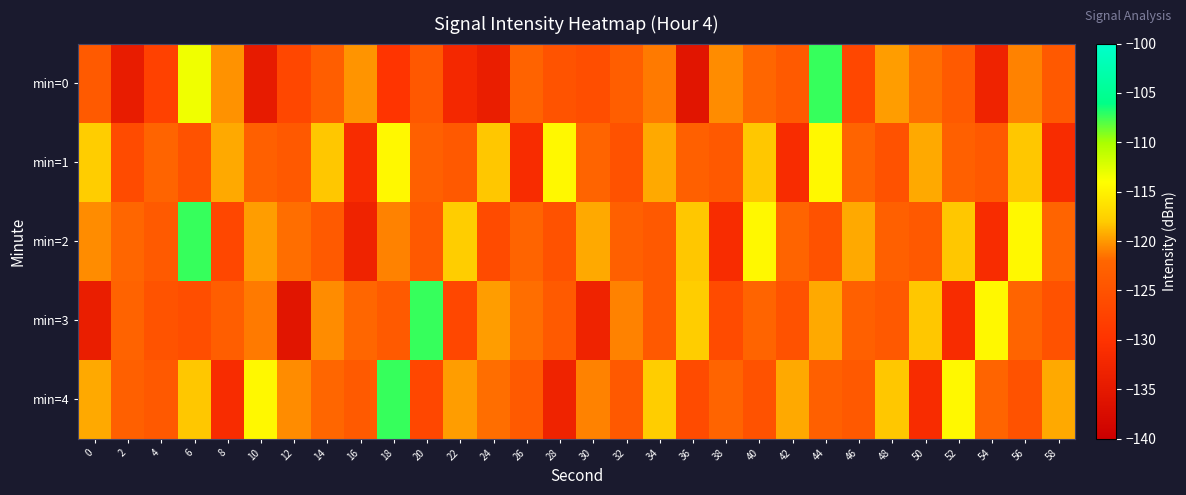

Reading left to right, transcribe all the data shown in this chart.

min=0: 0=-123.9	2=-134.4	4=-127.7	6=-113.3	8=-120.3	10=-134.6	12=-126.9	14=-123.2	16=-120.2	18=-129.7	20=-124.2	22=-132.0	24=-134.0	26=-122.4	28=-124.9	30=-125.7	32=-123.2	34=-121.2	36=-135.7	38=-120.5	40=-122.0	42=-123.9	44=-107.3	46=-126.9	48=-119.8	50=-121.7	52=-123.8	54=-132.9	56=-120.9	58=-123.9
min=1: 0=-117.9	2=-126.2	4=-122.3	6=-125.1	8=-119.4	10=-122.9	12=-123.9	14=-118.2	16=-131.3	18=-114.5	20=-122.9	22=-123.9	24=-118.2	26=-131.3	28=-114.5	30=-122.3	32=-125.1	34=-119.4	36=-122.9	38=-123.9	40=-118.2	42=-131.3	44=-114.5	46=-122.3	48=-125.1	50=-119.4	52=-122.9	54=-123.9	56=-118.2	58=-131.3
min=2: 0=-120.5	2=-122.0	4=-123.9	6=-107.3	8=-126.9	10=-119.8	12=-121.7	14=-123.8	16=-132.9	18=-120.9	20=-123.9	22=-117.9	24=-126.2	26=-122.3	28=-125.1	30=-119.4	32=-122.9	34=-123.9	36=-118.2	38=-131.3	40=-114.5	42=-122.3	44=-125.1	46=-119.4	48=-122.9	50=-123.9	52=-118.2	54=-131.3	56=-114.5	58=-122.3
min=3: 0=-134.0	2=-122.4	4=-124.9	6=-125.7	8=-123.2	10=-121.2	12=-135.7	14=-120.5	16=-122.0	18=-123.9	20=-107.3	22=-126.9	24=-119.8	26=-121.7	28=-123.8	30=-132.9	32=-120.9	34=-123.9	36=-117.9	38=-126.2	40=-122.3	42=-125.1	44=-119.4	46=-122.9	48=-123.9	50=-118.2	52=-131.3	54=-114.5	56=-122.3	58=-125.1
min=4: 0=-119.4	2=-122.9	4=-123.9	6=-118.2	8=-131.3	10=-114.5	12=-120.5	14=-122.0	16=-123.9	18=-107.3	20=-126.9	22=-119.8	24=-121.7	26=-123.8	28=-132.9	30=-120.9	32=-123.9	34=-117.9	36=-126.2	38=-122.3	40=-125.1	42=-119.4	44=-122.9	46=-123.9	48=-118.2	50=-131.3	52=-114.5	54=-122.3	56=-125.1	58=-119.4